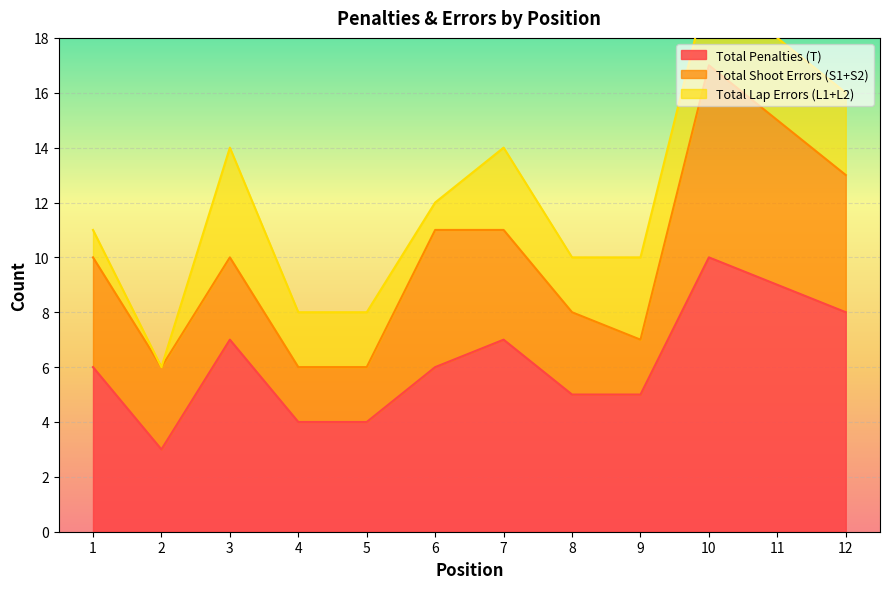

Count the number of categories in the chart.

12